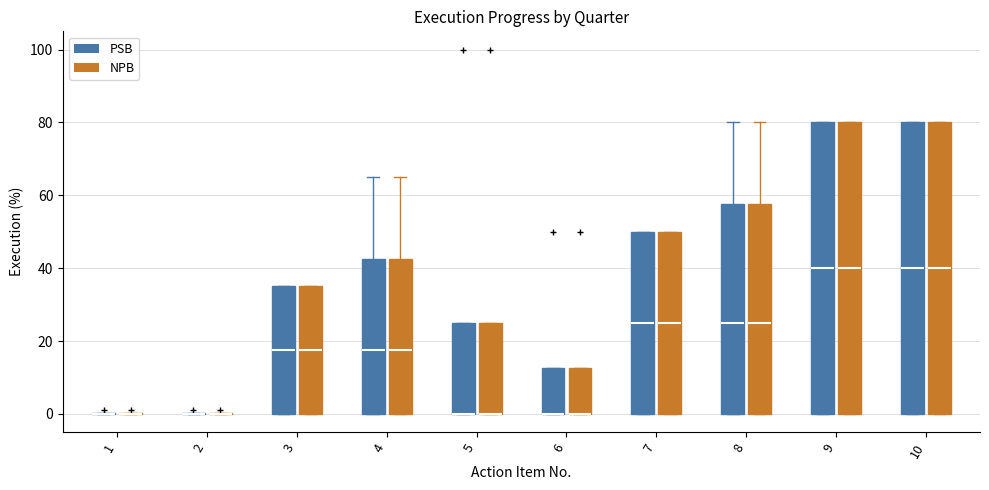

Where is the upper edge of the box for 5 (PSB) on the y-axis? The values are not printed on the chart, so give them approximately, as read against the axis.

26